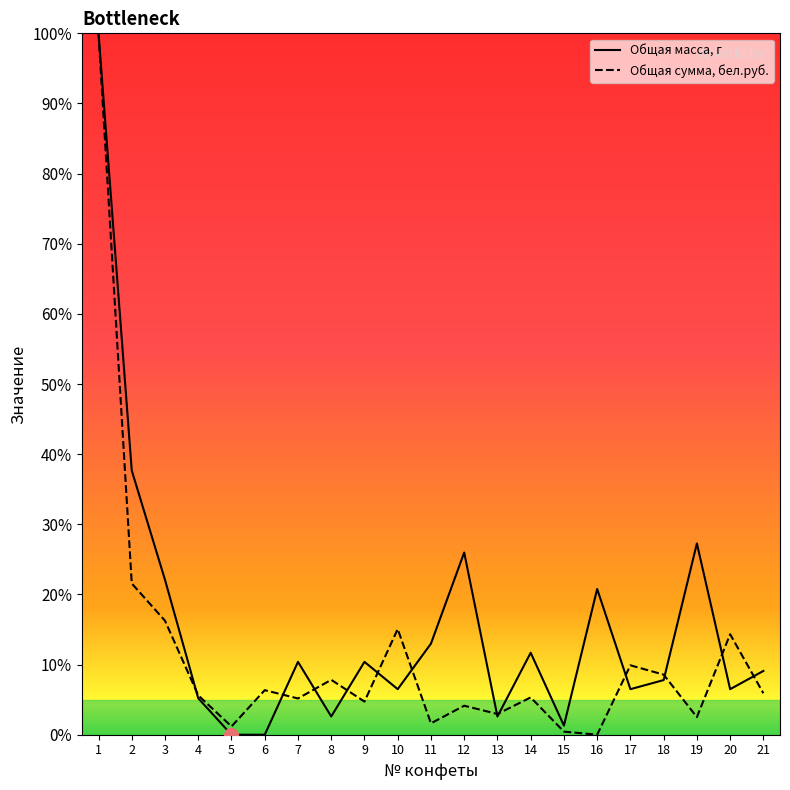

True or false: Общая масса, г has more than 2 points higher than both neighbors.

True